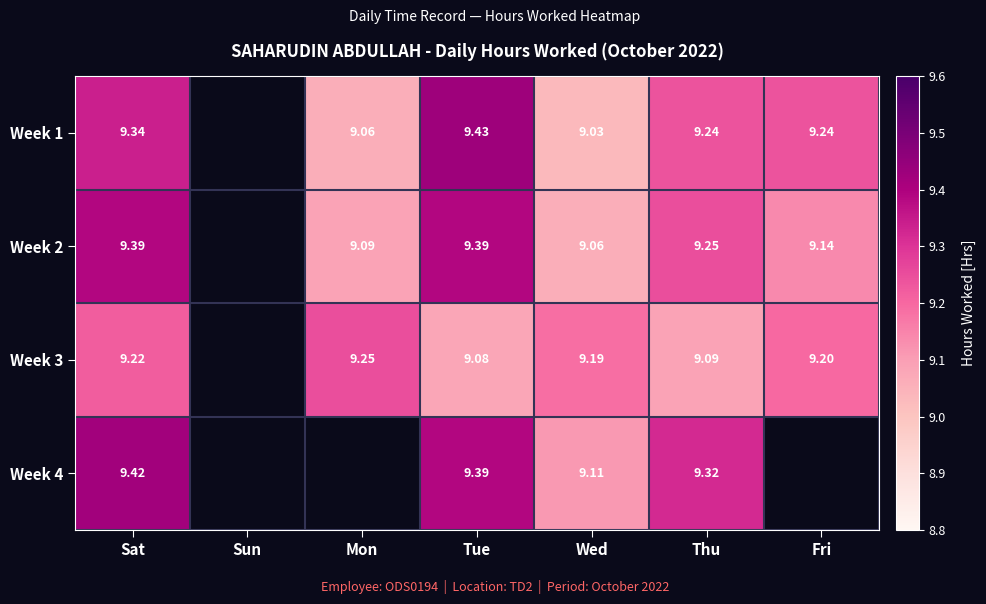

List the series in order of their peak value, lowest first.

Week 3, Week 2, Week 4, Week 1